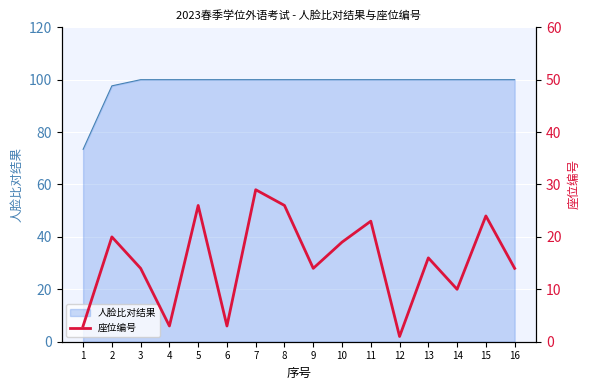

Reading left to right, list all the values displayed in this chart.

1=3	2=20	3=14	4=3	5=26	6=3	7=29	8=26	9=14	10=19	11=23	12=1	13=16	14=10	15=24	16=14